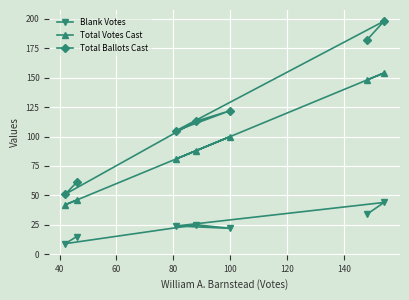

How many lines are shown in the chart?

3